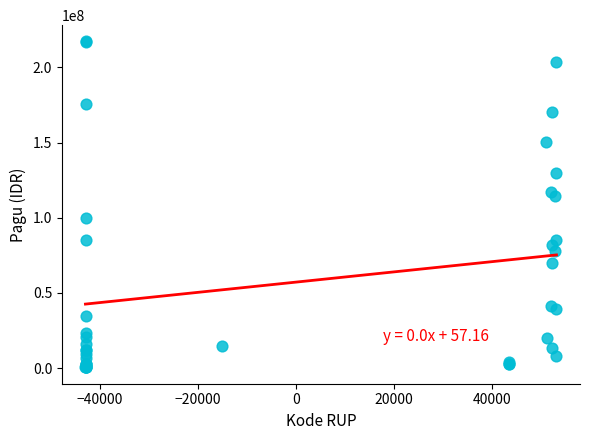

What Y value in the scatter plot is closest to 108830000?

114296000